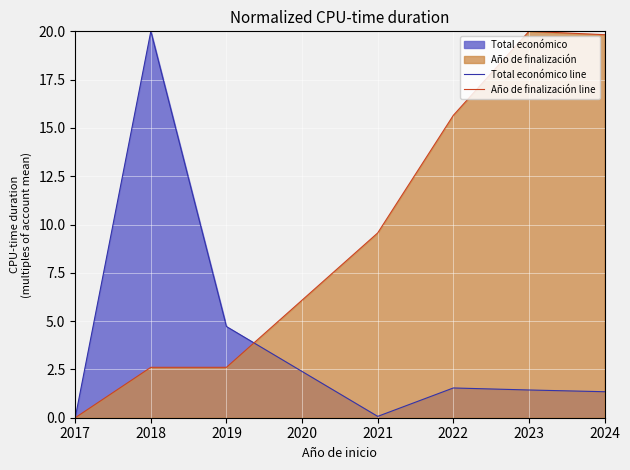

What is the difference between the highest and lowest values at 2019?

2.1